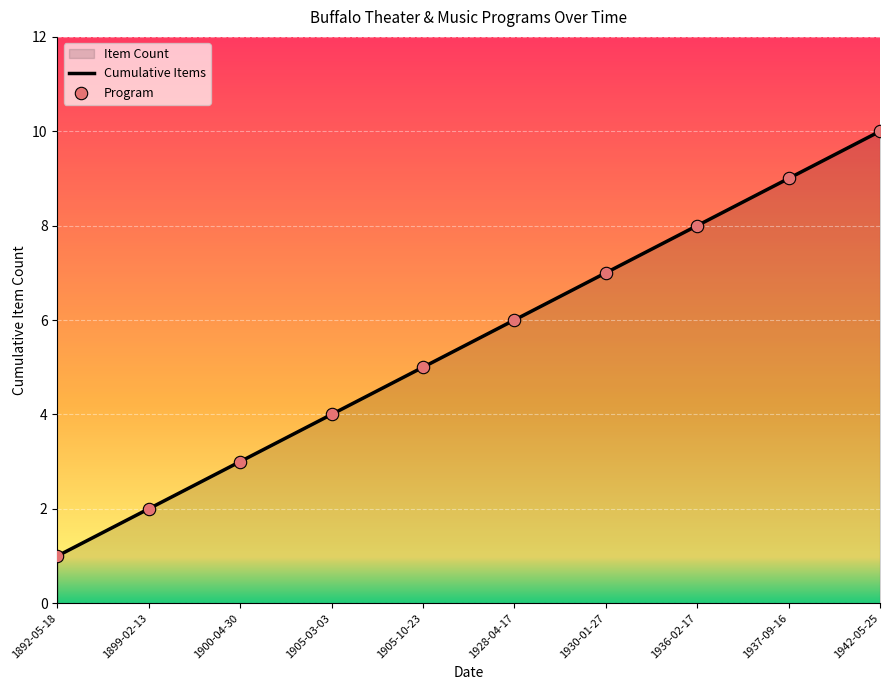

What is the total value across all series at 1930-01-27?

14